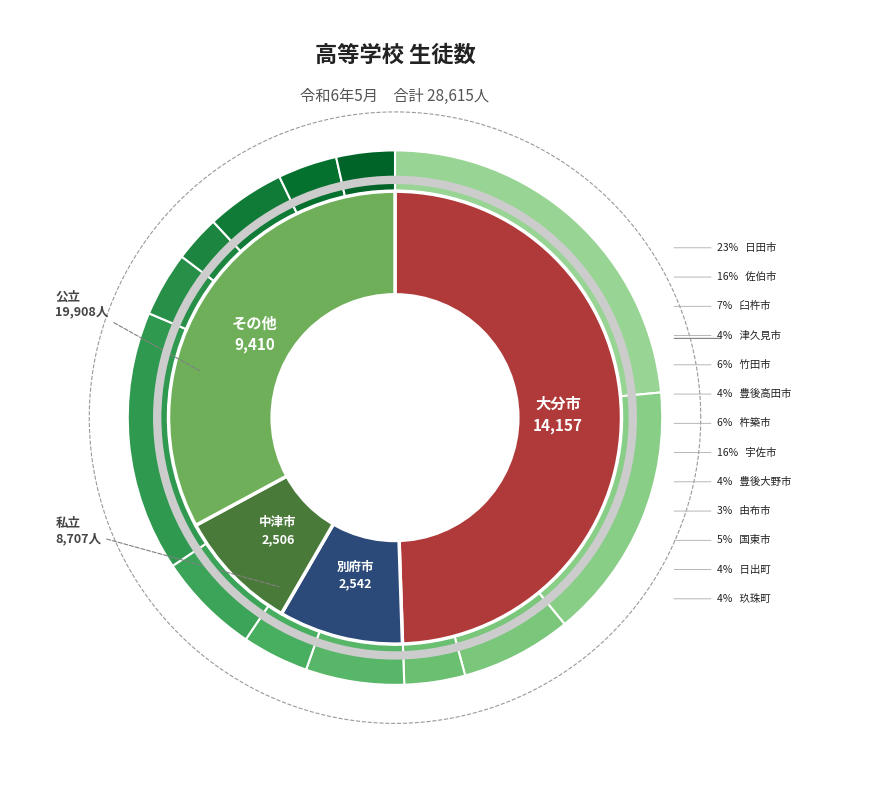

To the nearest percent, what percentage of the pie is 臼杵市?

2%